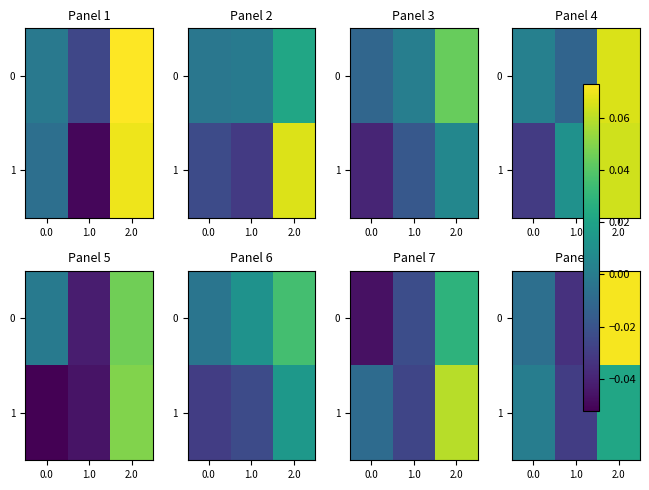

The 1 series shows -0.0 at 1.0. True or false?

True